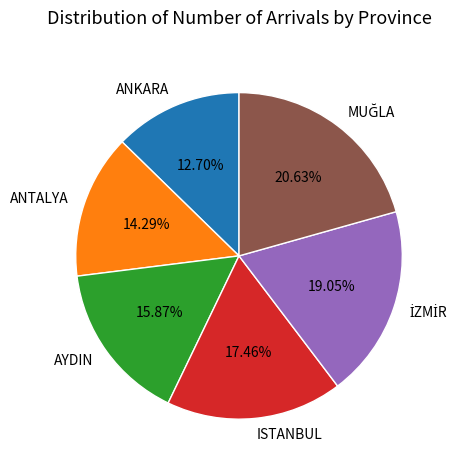

Between ANKARA and ISTANBUL, which is larger?

ISTANBUL